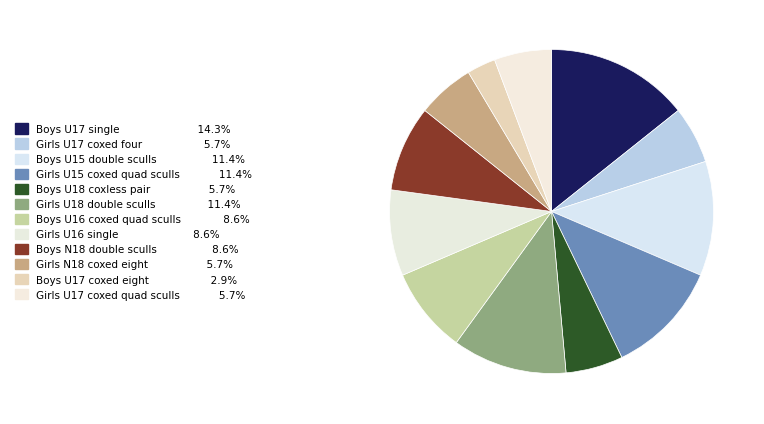

Which category has the smallest portion of the pie?

Boys U17 coxed eight